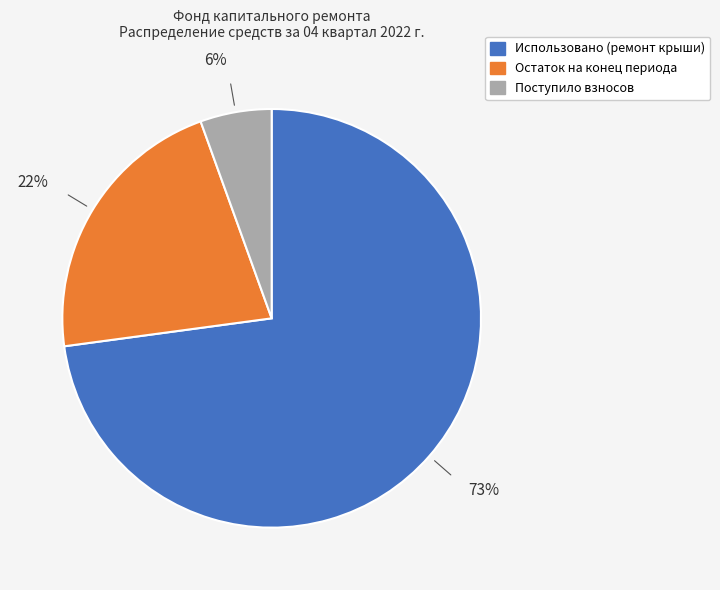

Do Поступило взносов and Остаток на конец периода together represent more than half of the pie?

No